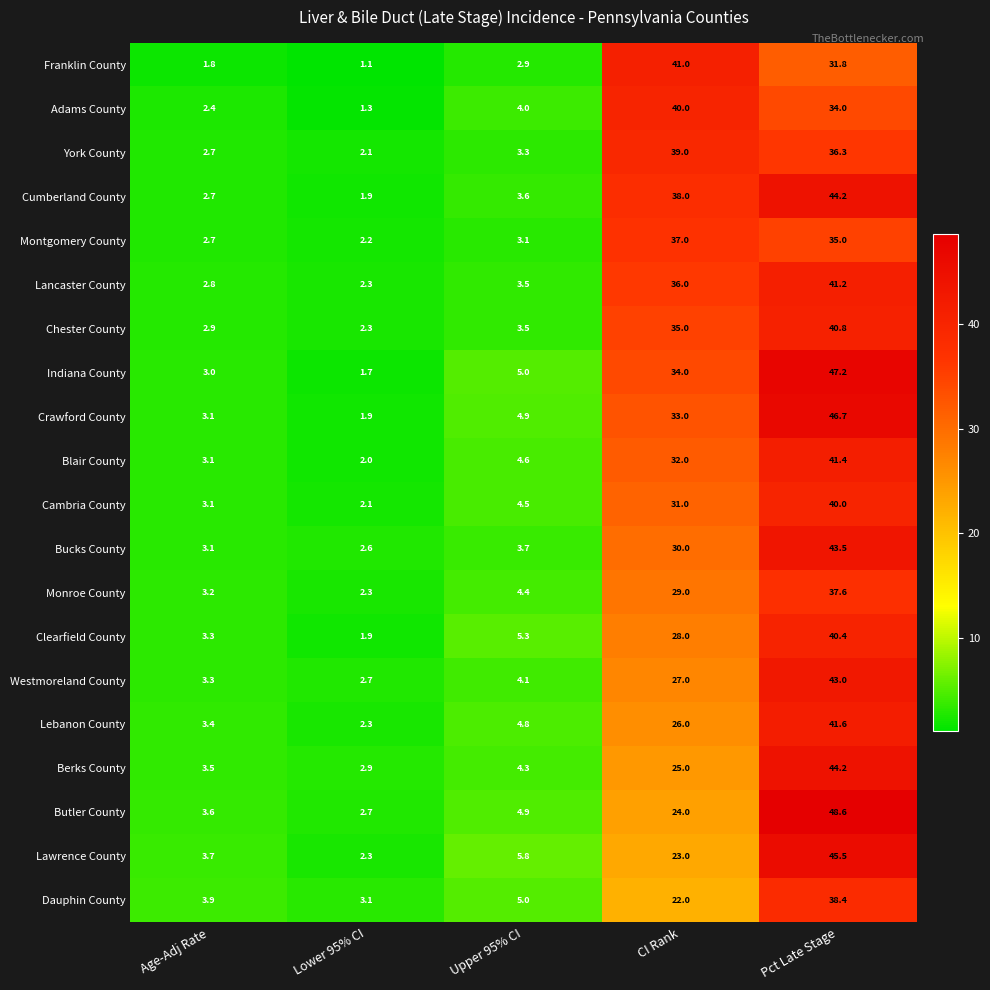

What is the total value across all series at Upper 95% CI?

85.2